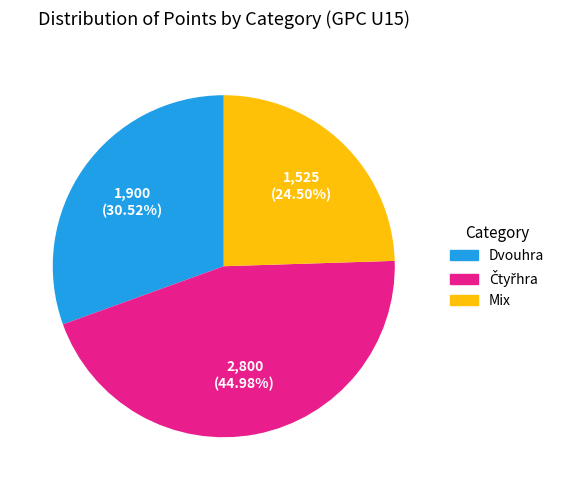

What percentage is the Dvouhra slice, to the nearest percent?

31%